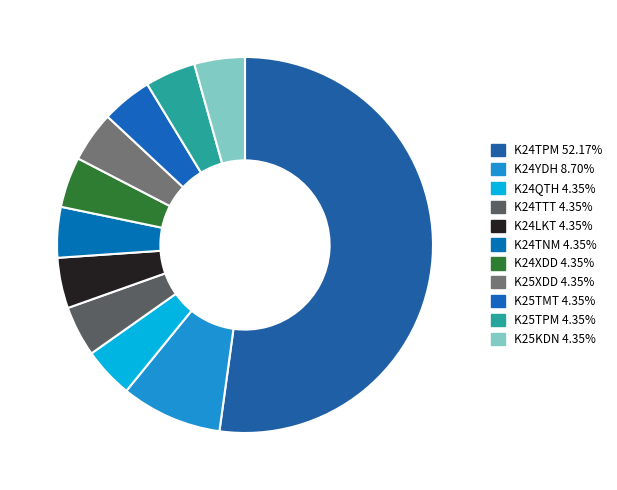

Rank the categories by value from highest to lowest.

K24TPM, K24YDH, K24QTH, K24TTT, K24LKT, K24TNM, K24XDD, K25XDD, K25TMT, K25TPM, K25KDN